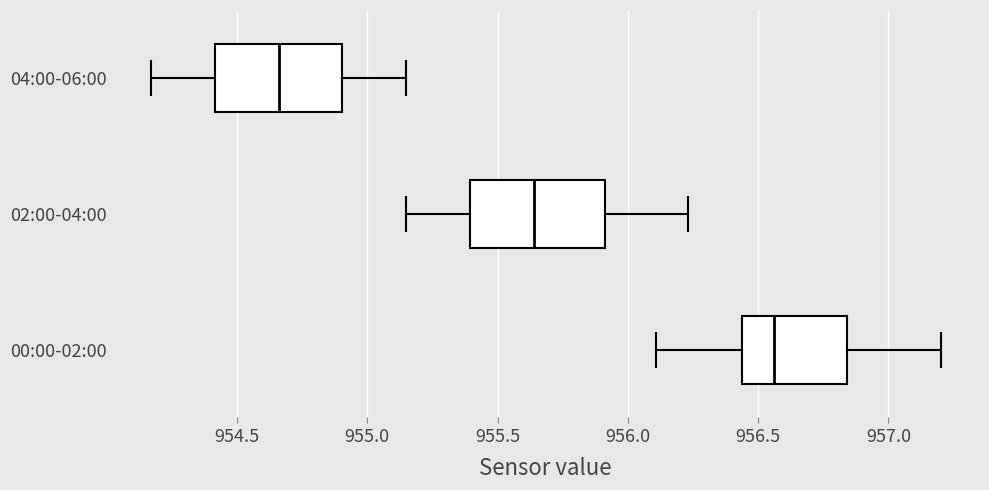

Reading bottom to top, read every box against the x-axis: the position of its median line, the range the box covers, and the ends of its whiskers. The values are not printed on the chart, so give them approximately, as read against the axis.

00:00-02:00: median 956.55, box 956.45 to 956.85, whiskers 956.10 to 957.20
02:00-04:00: median 955.65, box 955.40 to 955.90, whiskers 955.15 to 956.25
04:00-06:00: median 954.65, box 954.40 to 954.90, whiskers 954.15 to 955.15